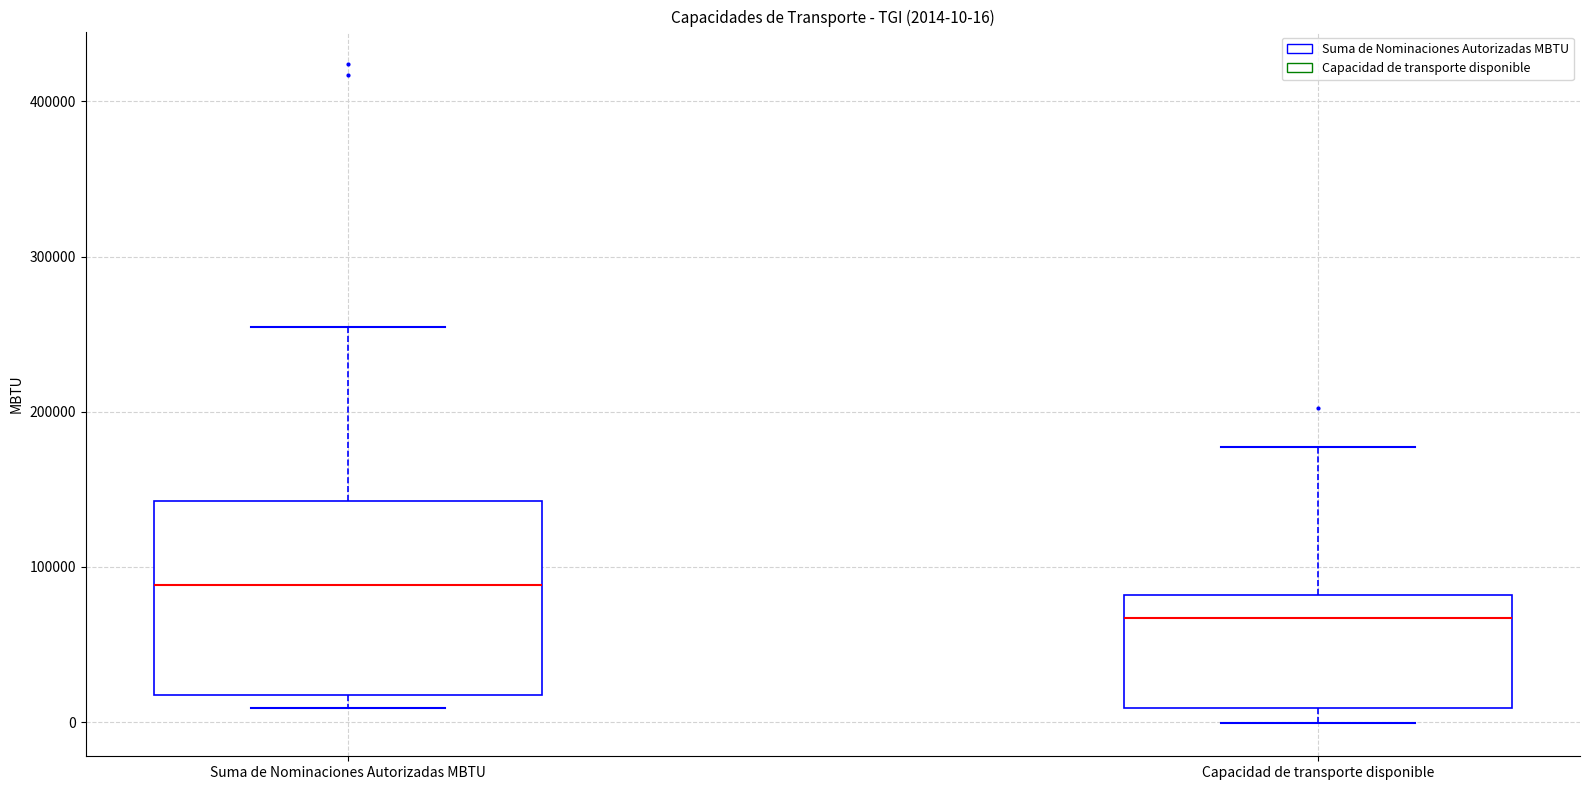

Which box's median line is the highest?

Suma de Nominaciones Autorizadas MBTU